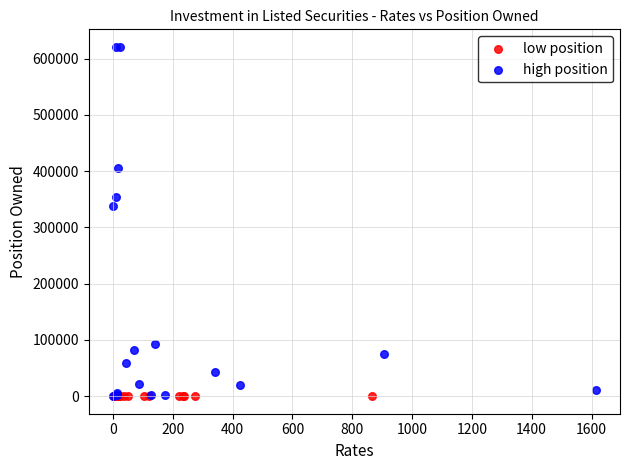

Which series has the largest Y range (max minus min)?

high position